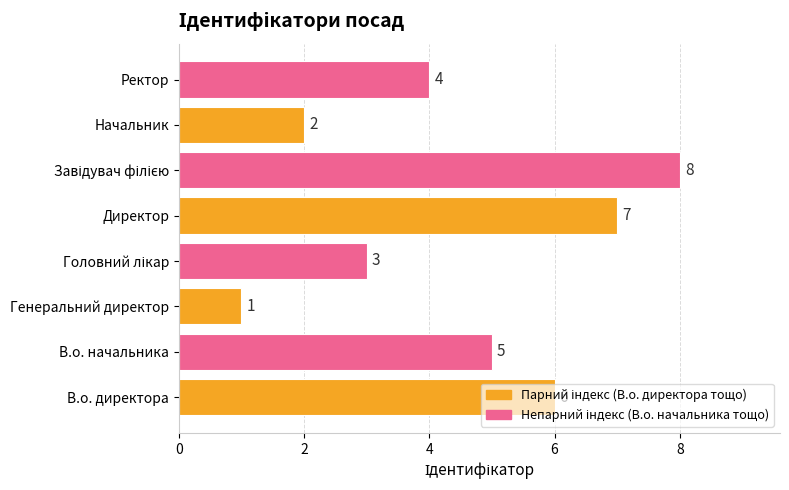

How many values are below 5?

4